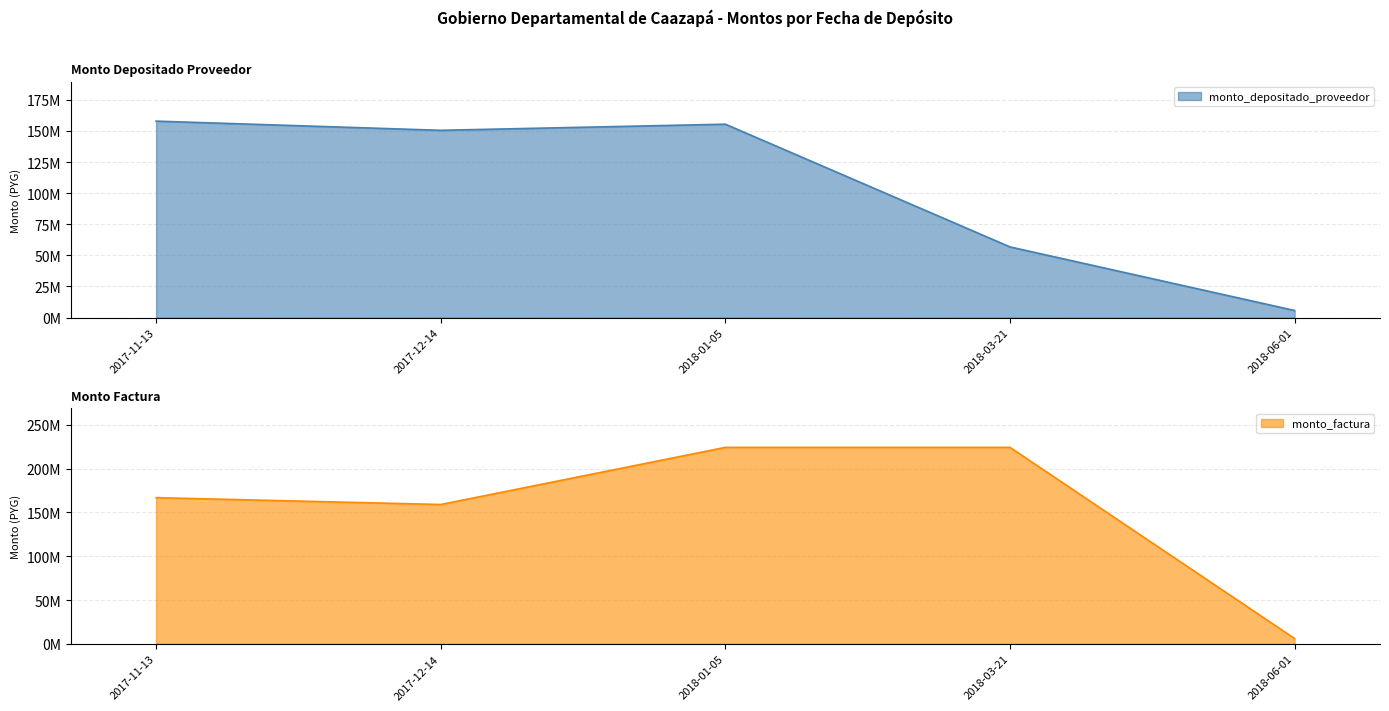

True or false: monto_depositado_proveedor and monto_factura intersect in this chart.

False